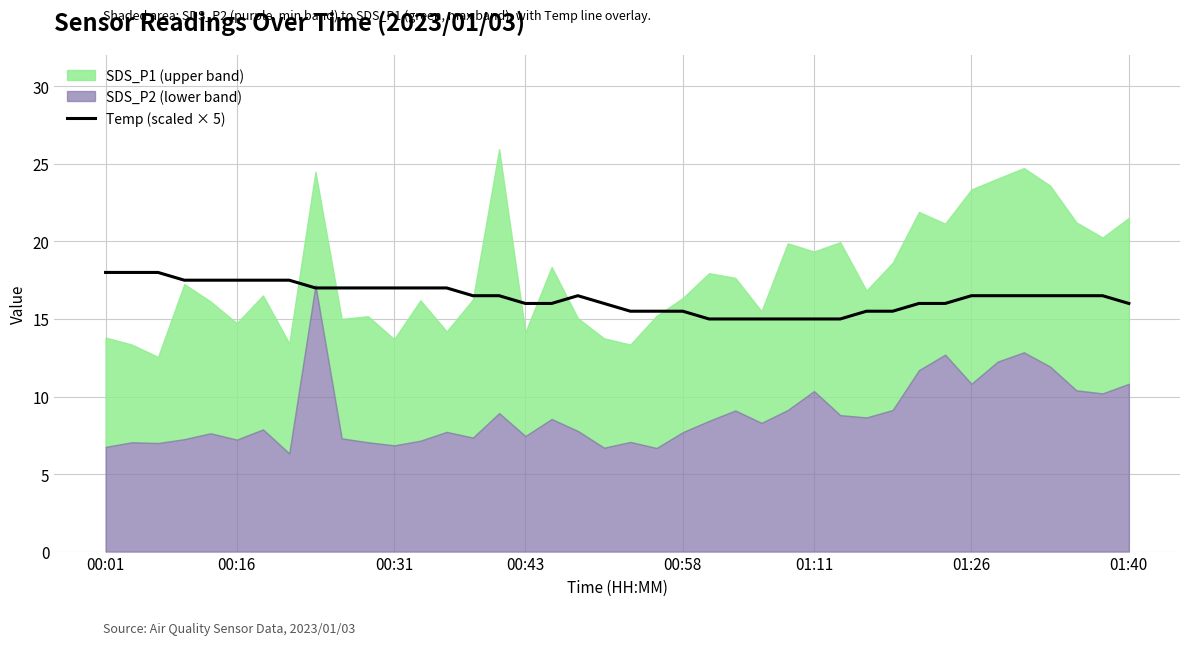

True or false: Temp (scaled × 5) has a value of 6.8 at 01:40.

False